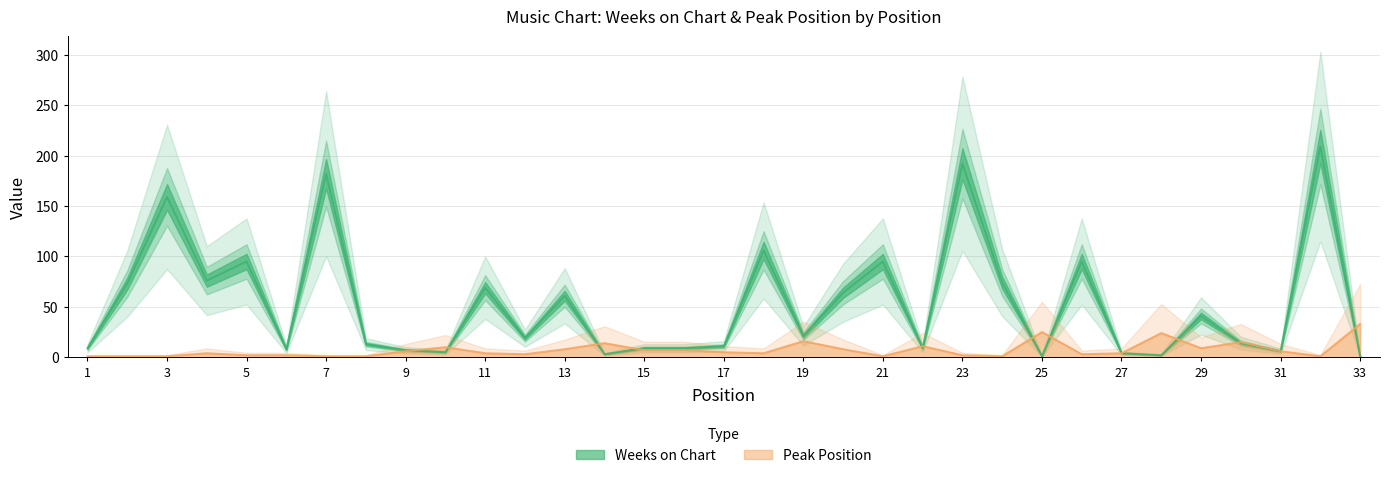

Which category has the lowest value in the Peak Position series?

1